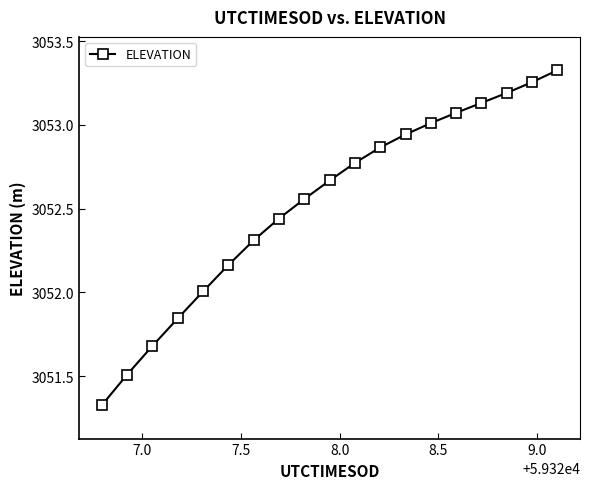

True or false: the data has more than 0 interior local peaks.

False